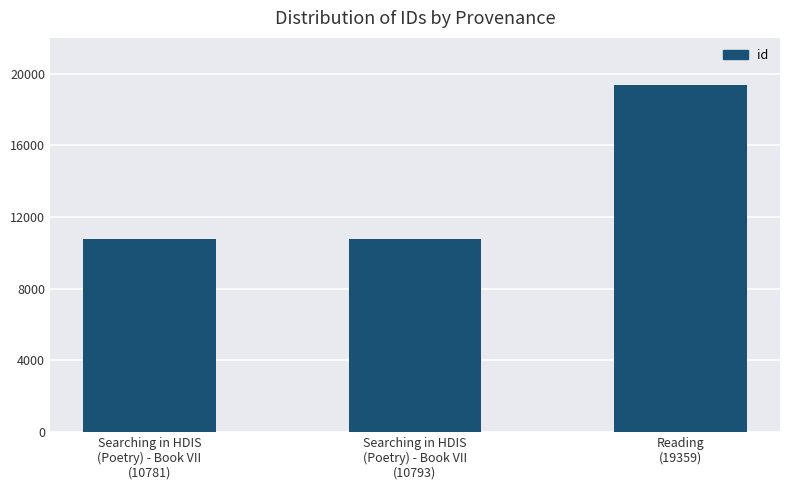

True or false: the data shows 2866 at Searching in HDIS
(Poetry) - Book VII
(10781).

False